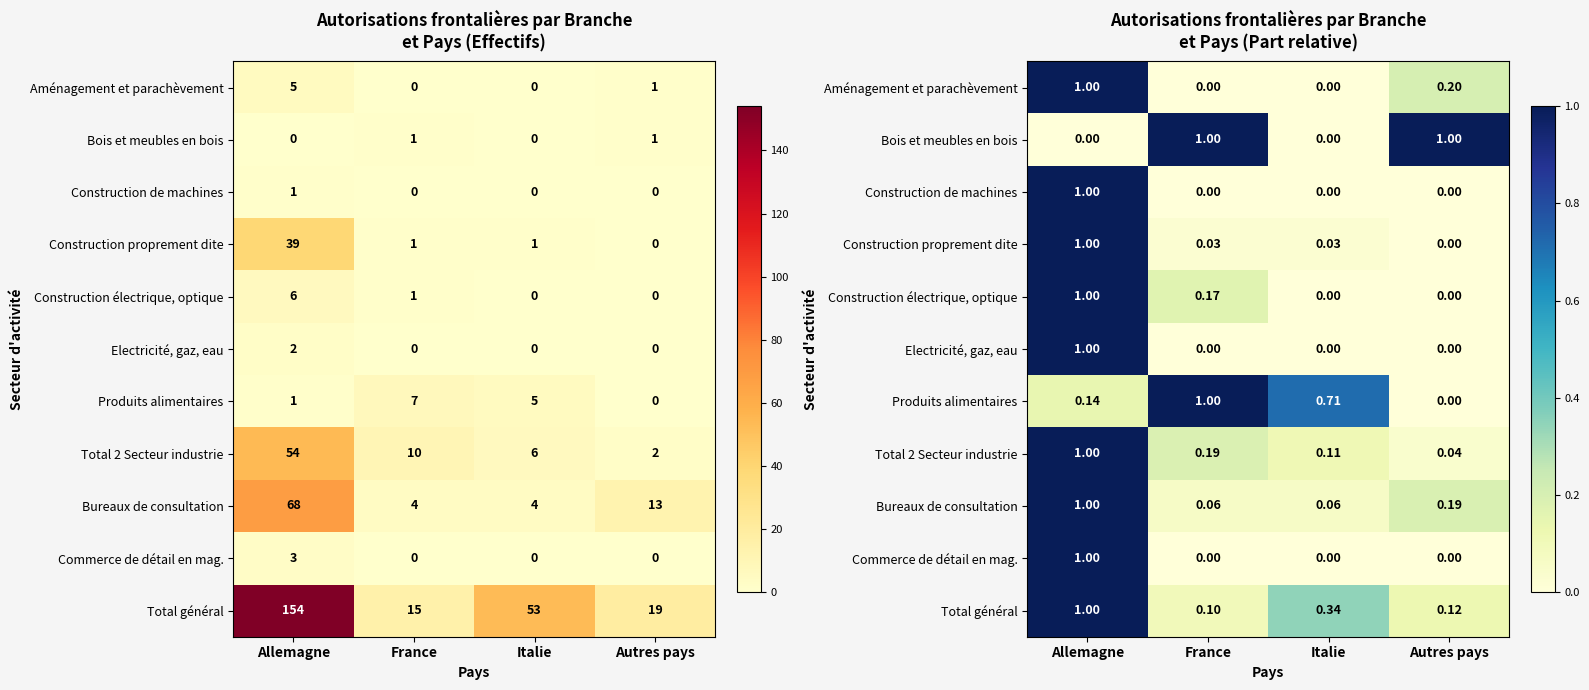

Rank the categories by Produits alimentaires value from highest to lowest.

France, Italie, Allemagne, Autres pays